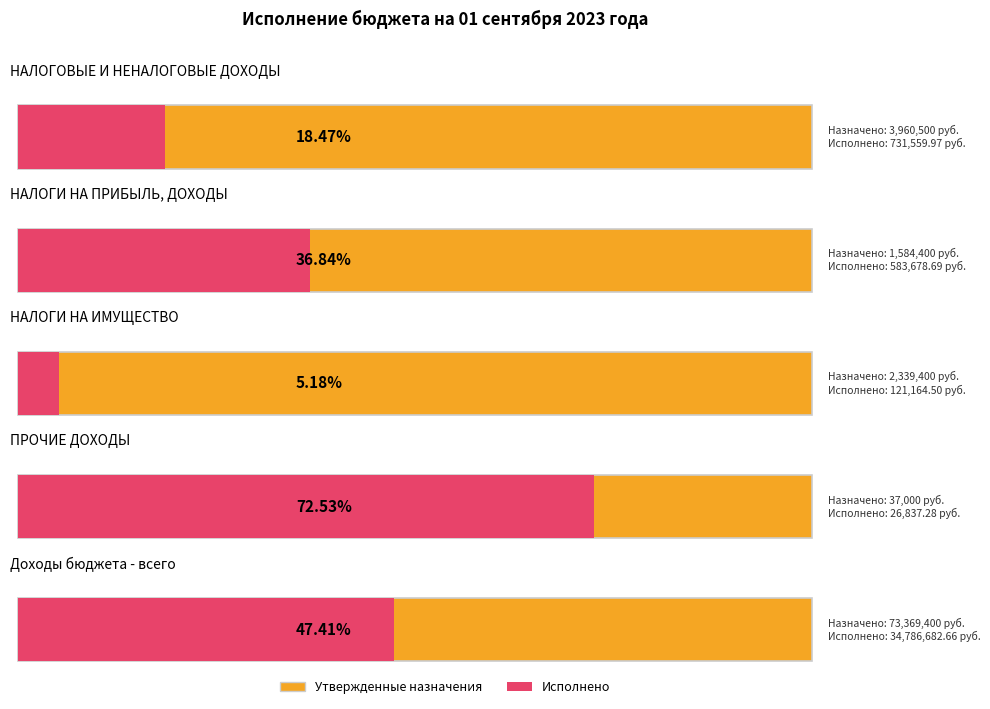

List the series in order of their overall mean, lowest first.

Исполнено, Утвержденные бюджетные назначения